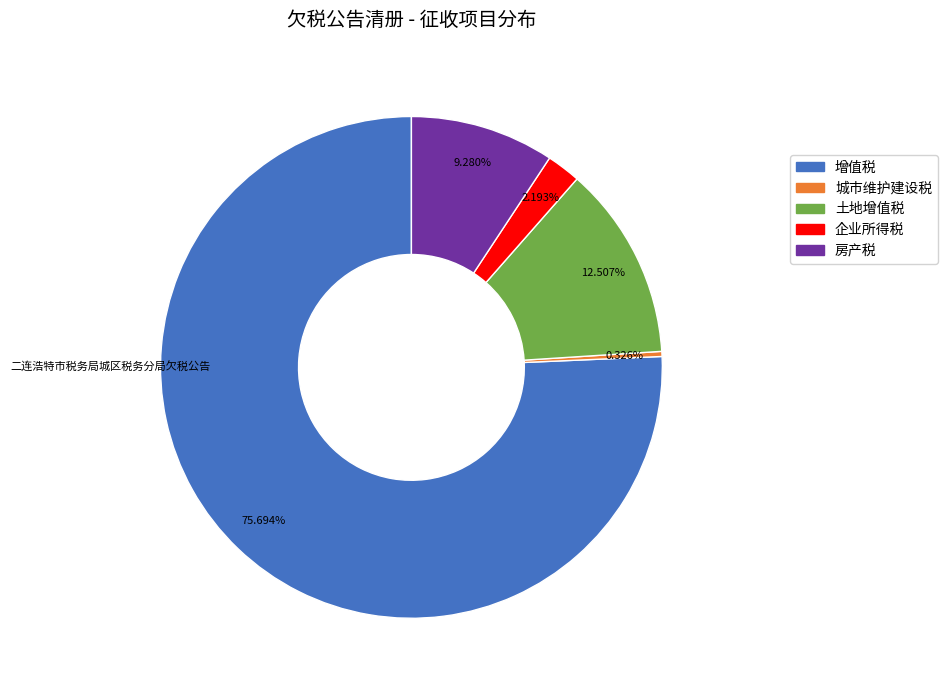

What percentage is the 土地增值税 slice, to the nearest percent?

13%